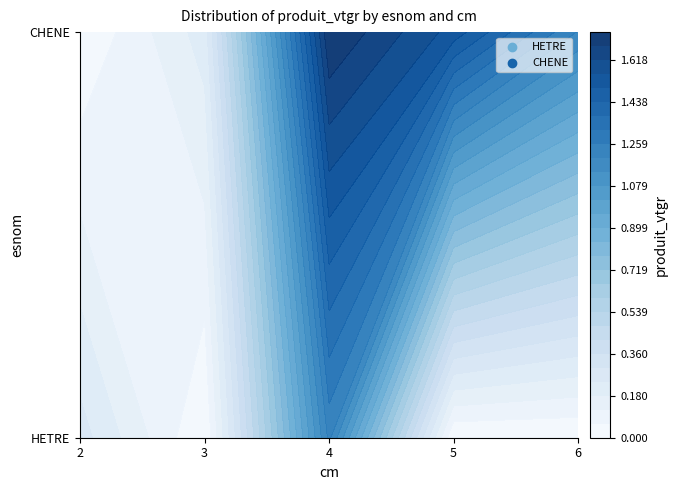

The value of HETRE at 2 is 0.4. True or false?

False